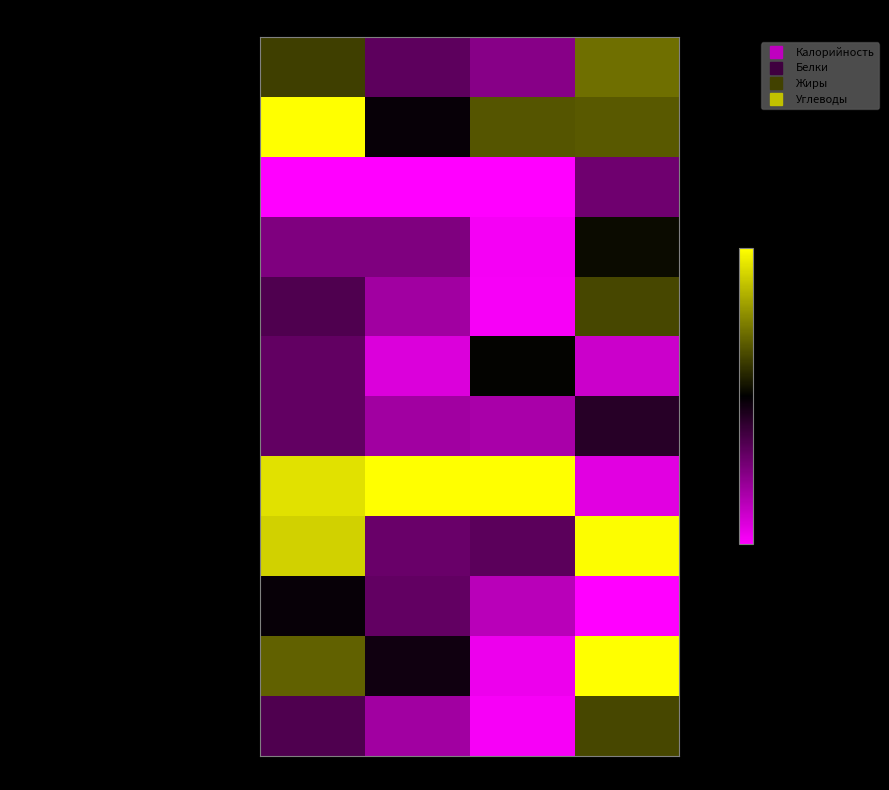

Reading right to left, transcribe all the data shown in this chart.

Крендель сахарный: Углеводы=0.4	Жиры=-0.5	Белки=-0.4	Калорийность=0.2
Каша геркулесовая молочная с маслом: Углеводы=0.3	Жиры=0.3	Белки=-0.0	Калорийность=1.0
Чай с сахаром: Углеводы=-0.4	Жиры=-1.0	Белки=-1.0	Калорийность=-1.0
Хлеб пшеничный (завтрак): Углеводы=0.0	Жиры=-1.0	Белки=-0.5	Калорийность=-0.5
Хлеб ржано-пшеничный (завтрак): Углеводы=0.3	Жиры=-1.0	Белки=-0.6	Калорийность=-0.3
Винегрет овощной: Углеводы=-0.8	Жиры=0.0	Белки=-0.9	Калорийность=-0.4
Суп картофельный с макаронными изделиями: Углеводы=-0.1	Жиры=-0.7	Белки=-0.6	Калорийность=-0.4
Кнели куринные с рисом: Углеводы=-0.9	Жиры=1.0	Белки=1.0	Калорийность=0.9
Рис припущенный: Углеводы=1.0	Жиры=-0.4	Белки=-0.4	Калорийность=0.8
Компот из плодов сушеных: Углеводы=-1.0	Жиры=-0.7	Белки=-0.4	Калорийность=-0.0
Хлеб пшеничный (обед): Углеводы=1.0	Жиры=-0.9	Белки=-0.1	Калорийность=0.4
Хлеб ржано-пшеничный (обед): Углеводы=0.3	Жиры=-1.0	Белки=-0.6	Калорийность=-0.3